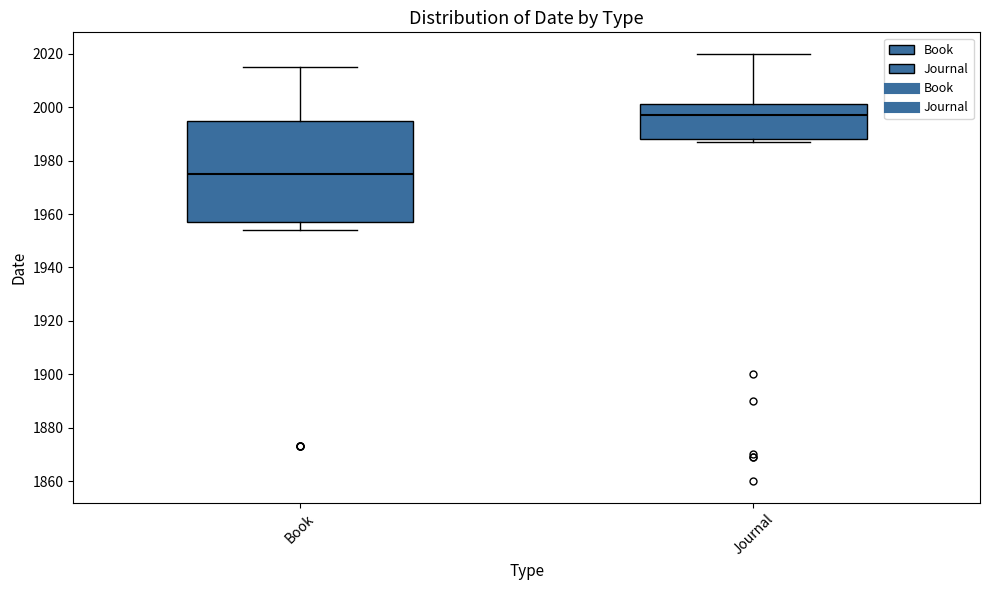

Which box has the highest median line?

Journal